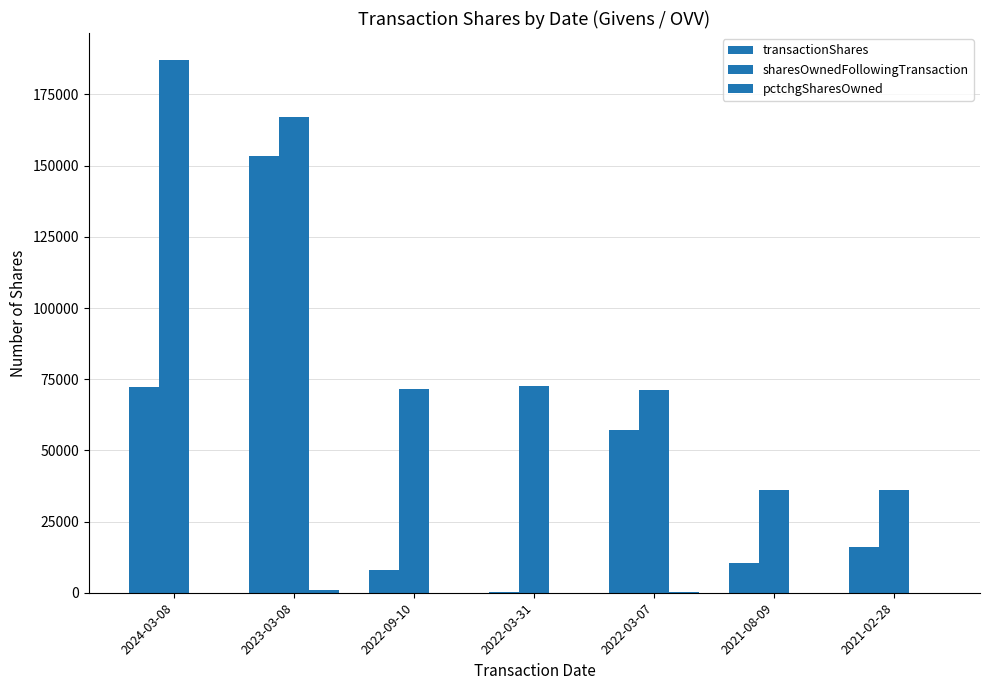

True or false: pctchgSharesOwned has a value of 26 at 2021-02-28.

False